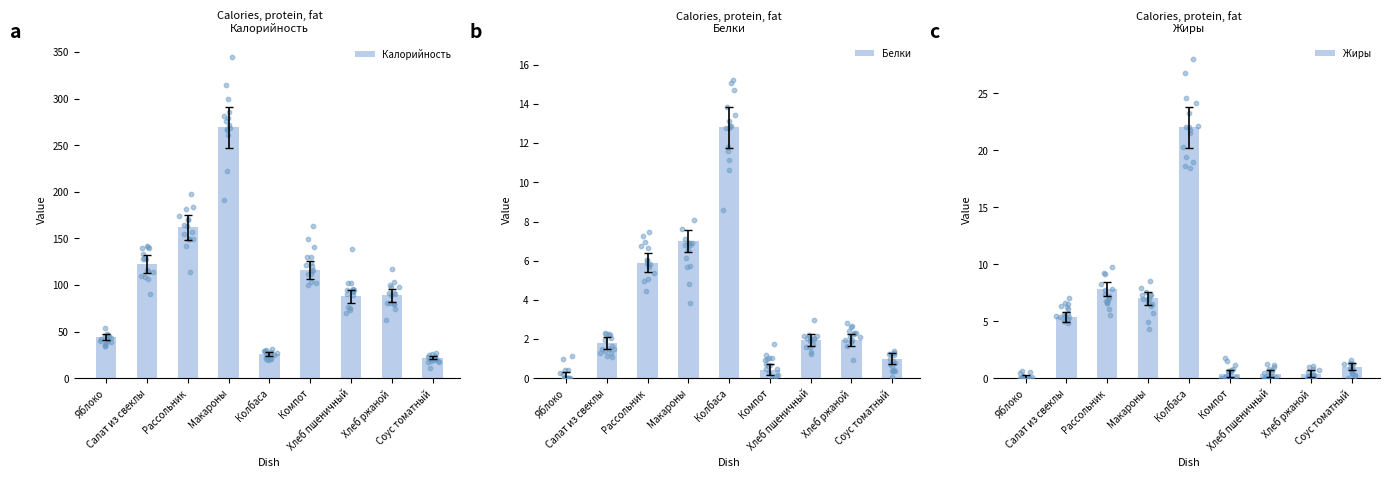

What are all the series names shown in the legend?

Калорийность, Белки, Жиры